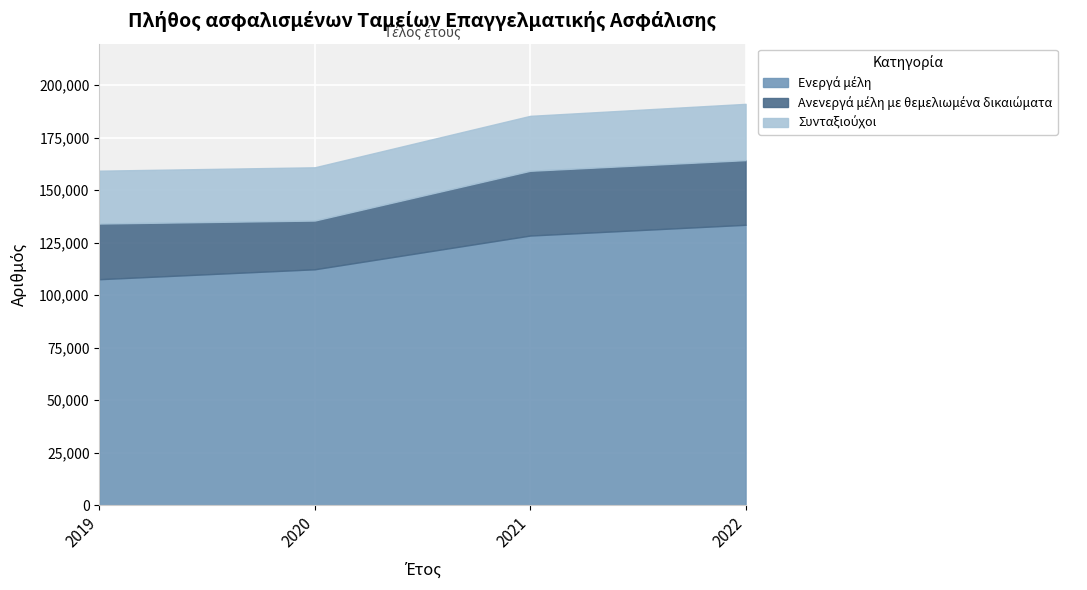

Which has a higher value, 2021 or 2020?

2021